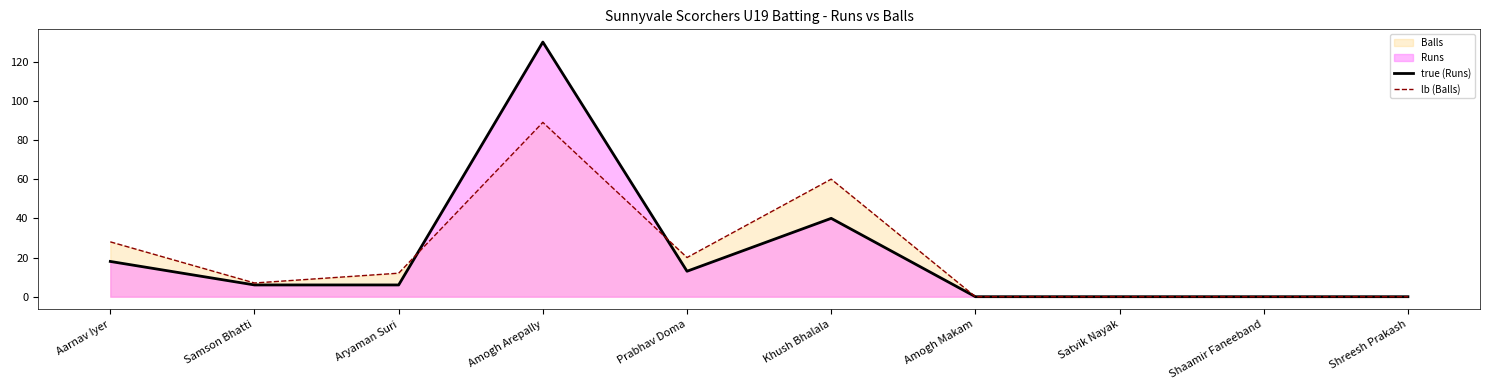

What is the value of the true (Runs) point at the 1st from the left?

18